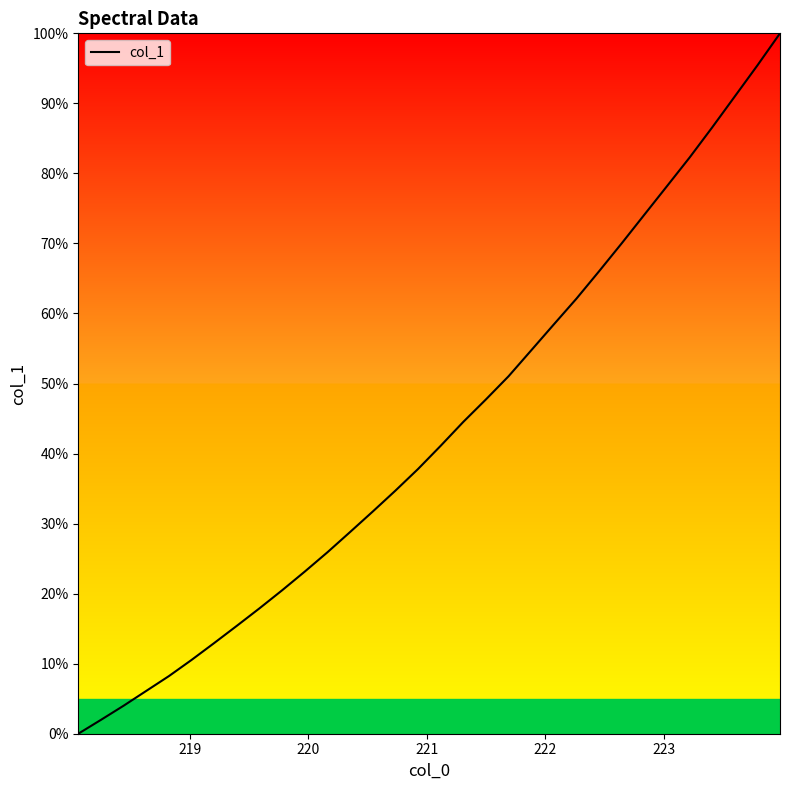

True or false: there are more than 1 points higher than both neighbors.

False